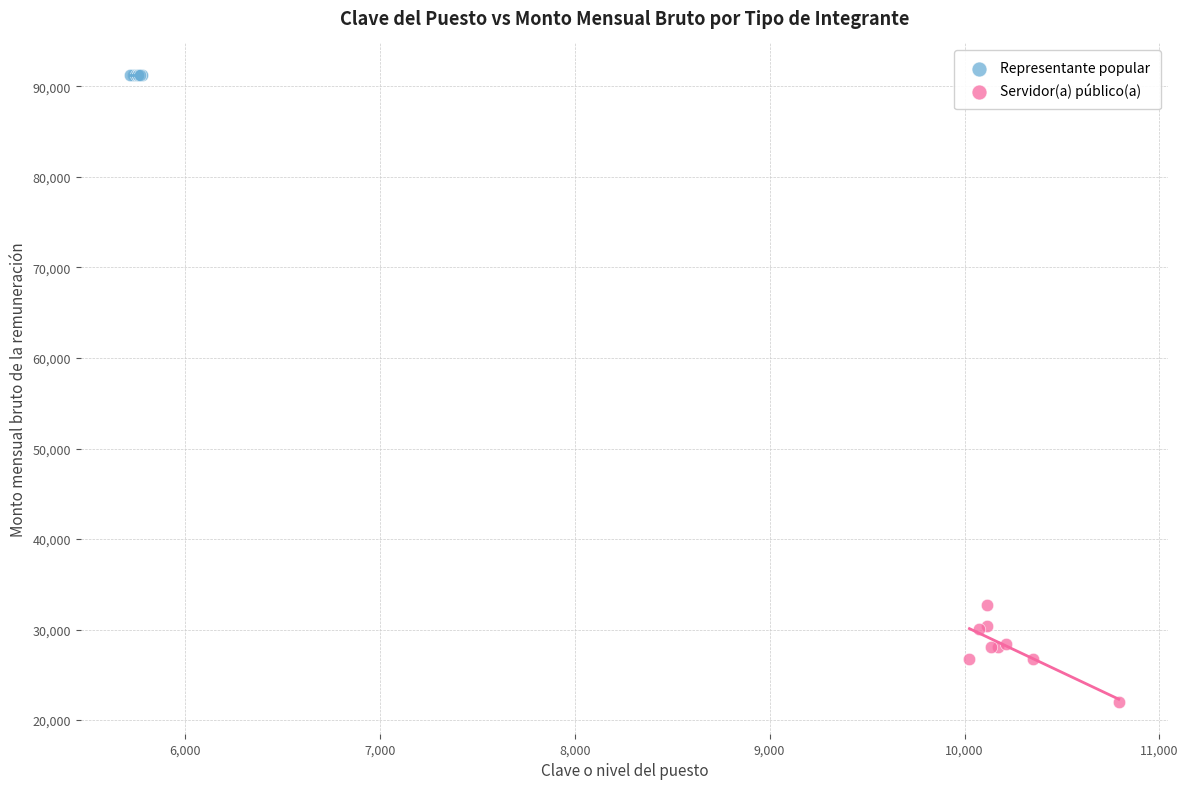

Which series reaches the minimum Y coordinate?

Servidor(a) público(a)